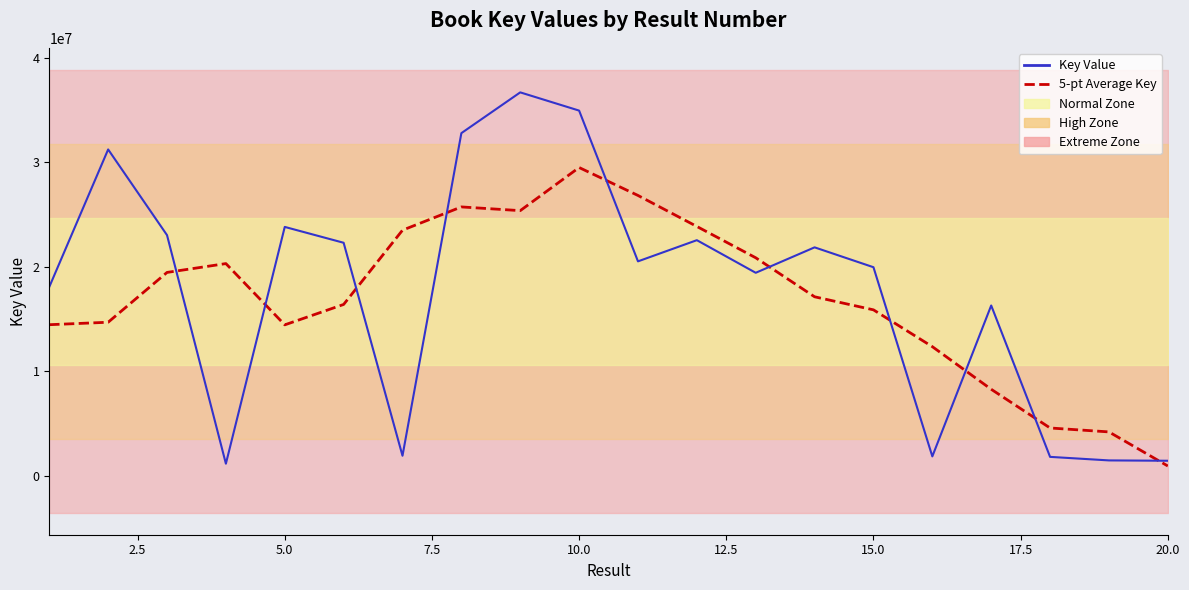

What is the spread (max minus min) of values at 2.5?

16534567.2